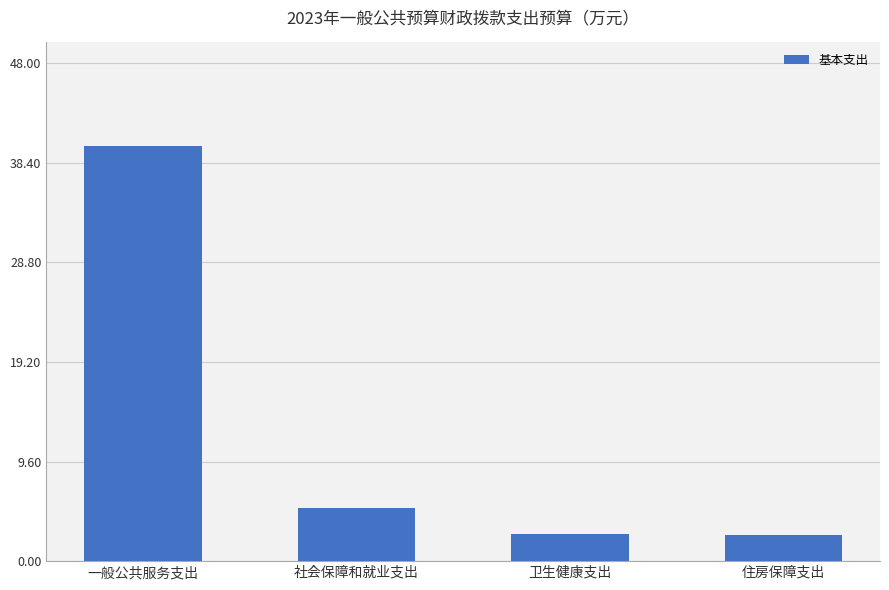

The chart shows a value of 13.0 at 一般公共服务支出. True or false?

False